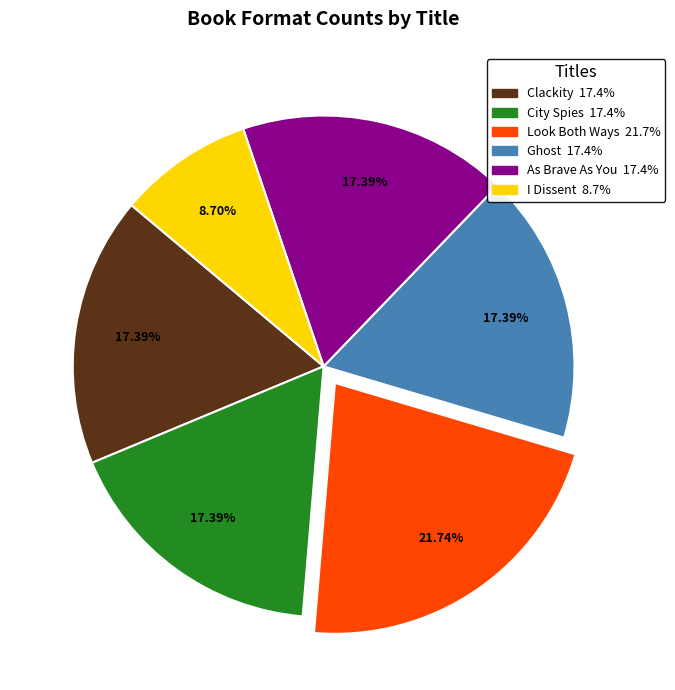

Does As Brave As You account for over 50% of the chart?

No